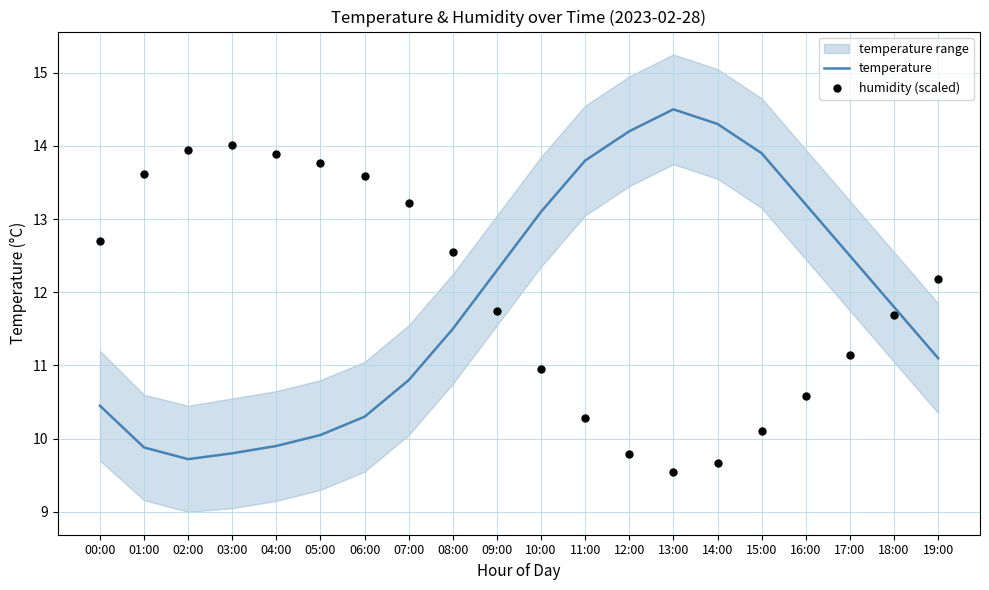

What are all the series names shown in the legend?

temperature, humidity (scaled)